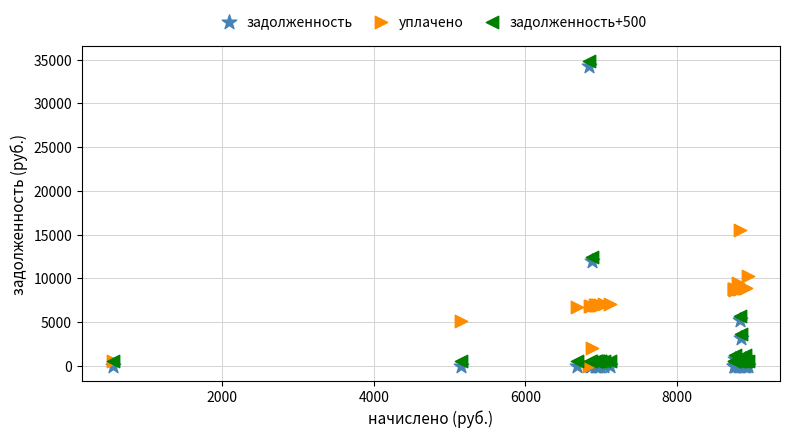

Which series reaches the maximum Y coordinate?

задолженность+500